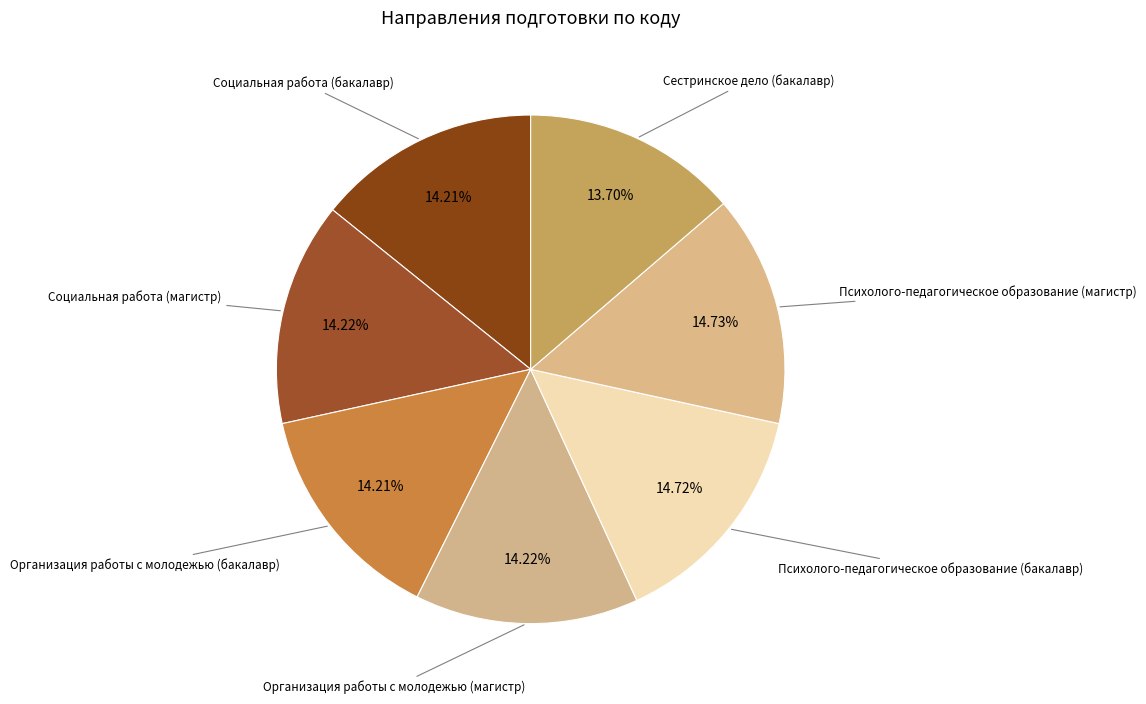

How many slices are in this pie chart?

7